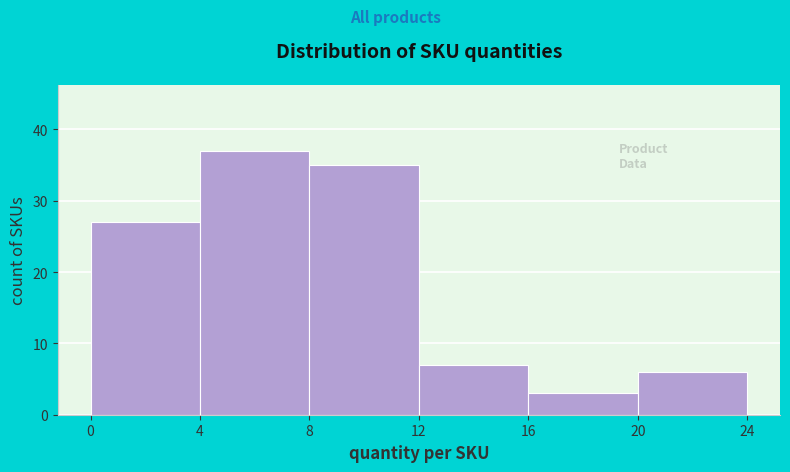

Reading left to right, transcribe this chart: for each bar, give the range it covers on the x-axis and its height. The values are not printed on the chart, so give them approximately, as read against the axis.

0 to 4: 27
4 to 8: 37
8 to 12: 35
12 to 16: 7
16 to 20: 3
20 to 24: 6